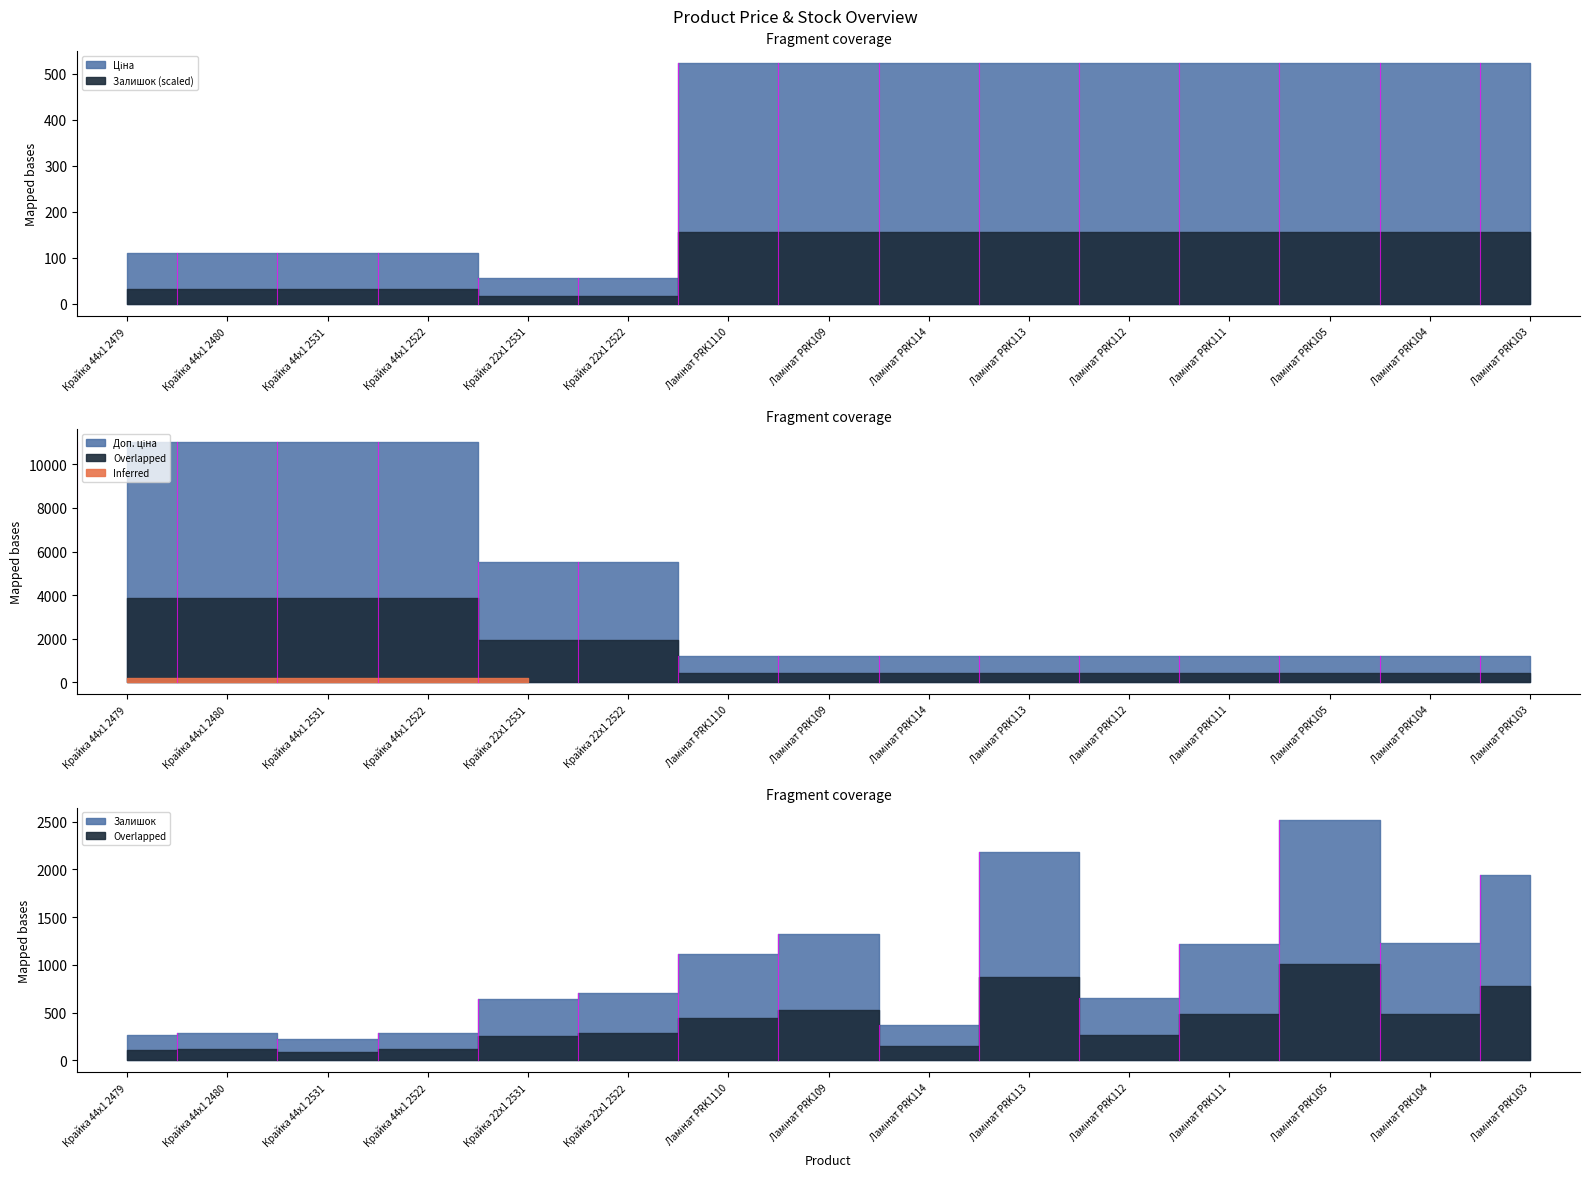

Rank the series by their maximum value, from lowest to highest.

Ціна, Залишок, Доп. ціна